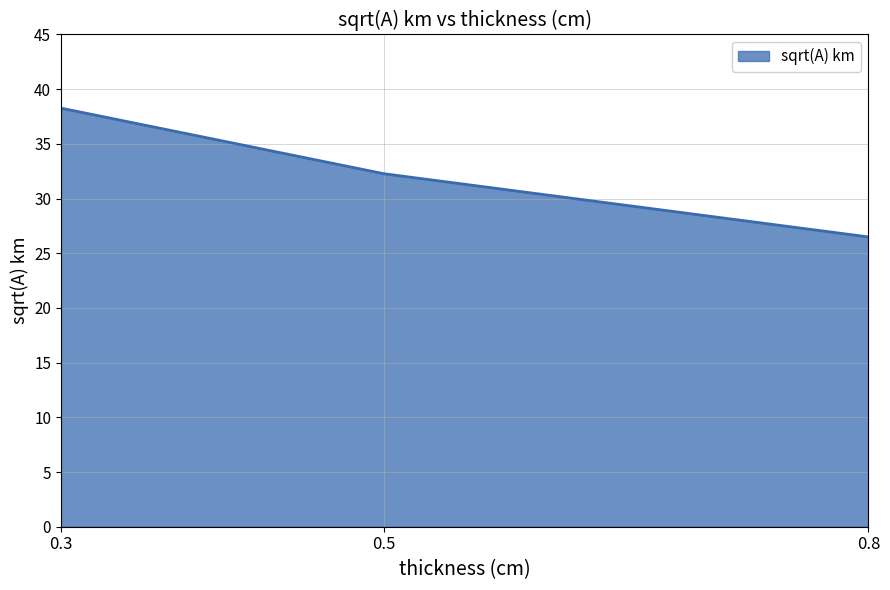

How many distinct data groups are displayed?

1